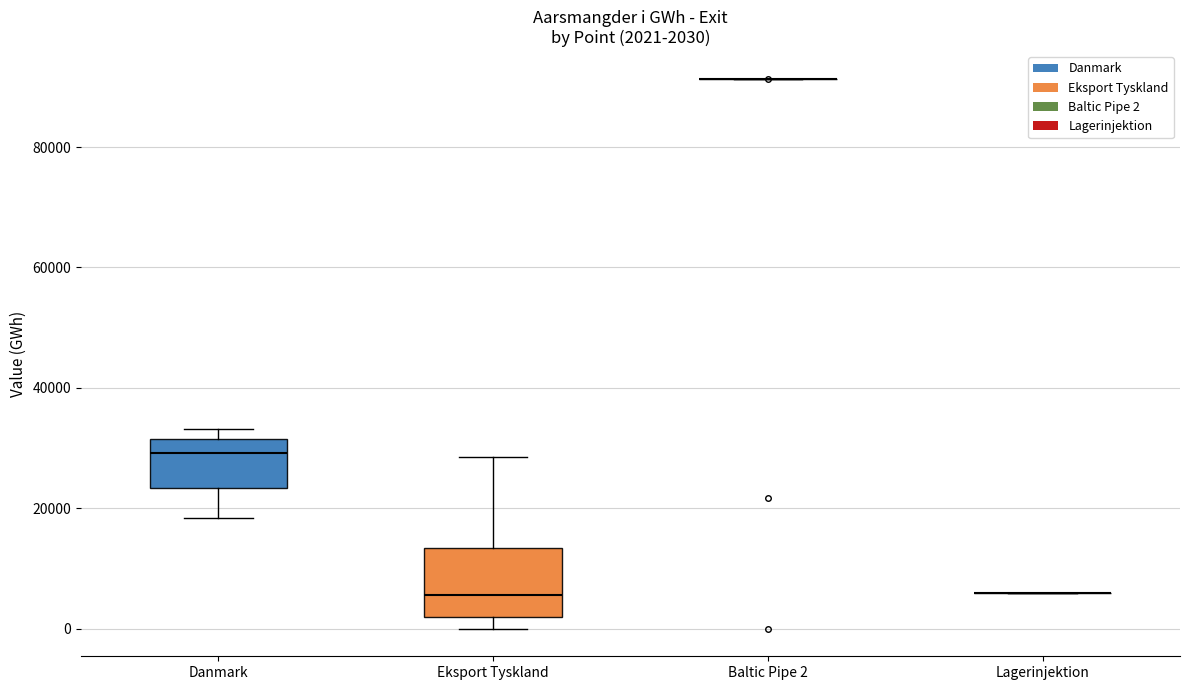

Which box is the tallest, from its lower edge to its upper edge?

Eksport Tyskland